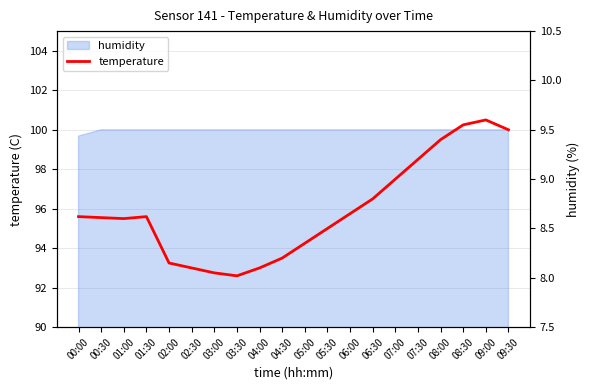

Is it true that the value at 02:30 is 2.8?

False